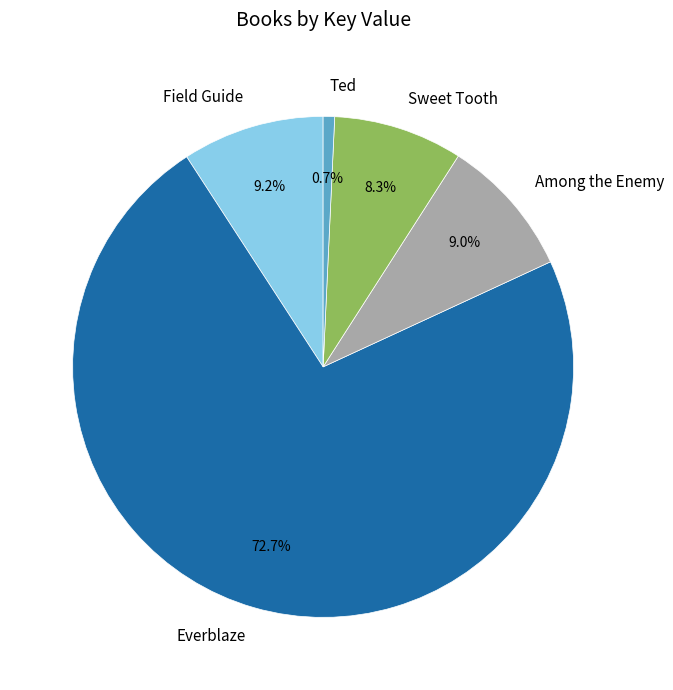

To the nearest percent, what is the difference between the Field Guide and Sweet Tooth slice percentages?

1%